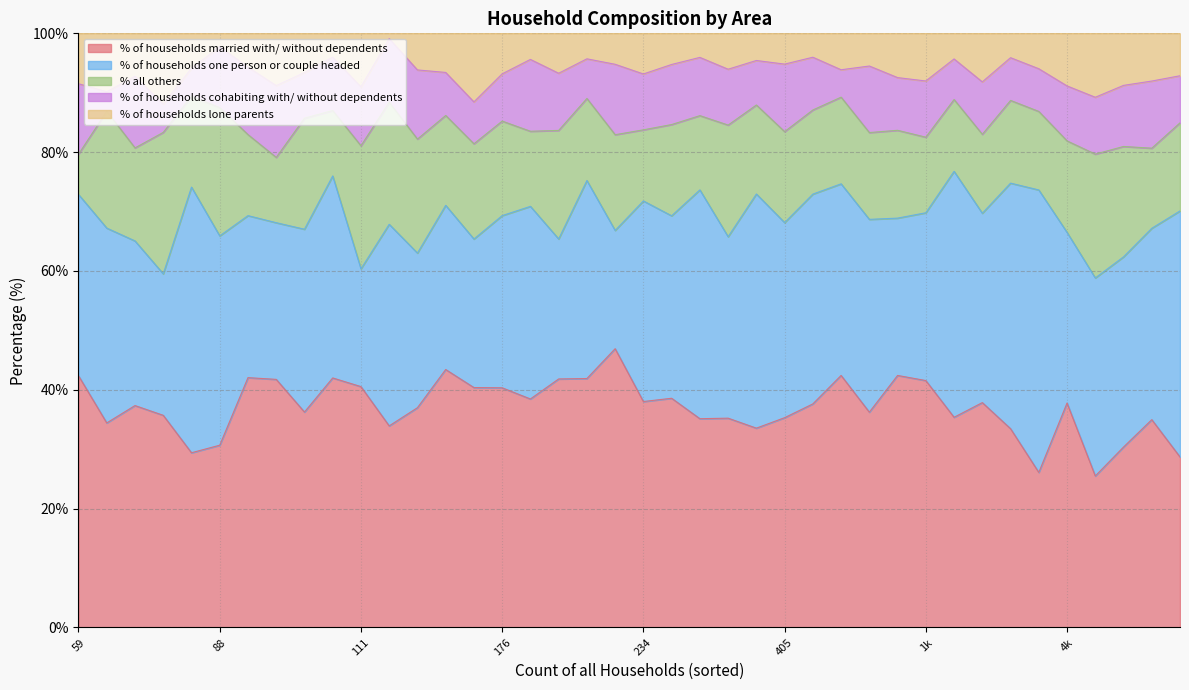

What is the highest value of the % of households married with/ without dependents series?

46.9